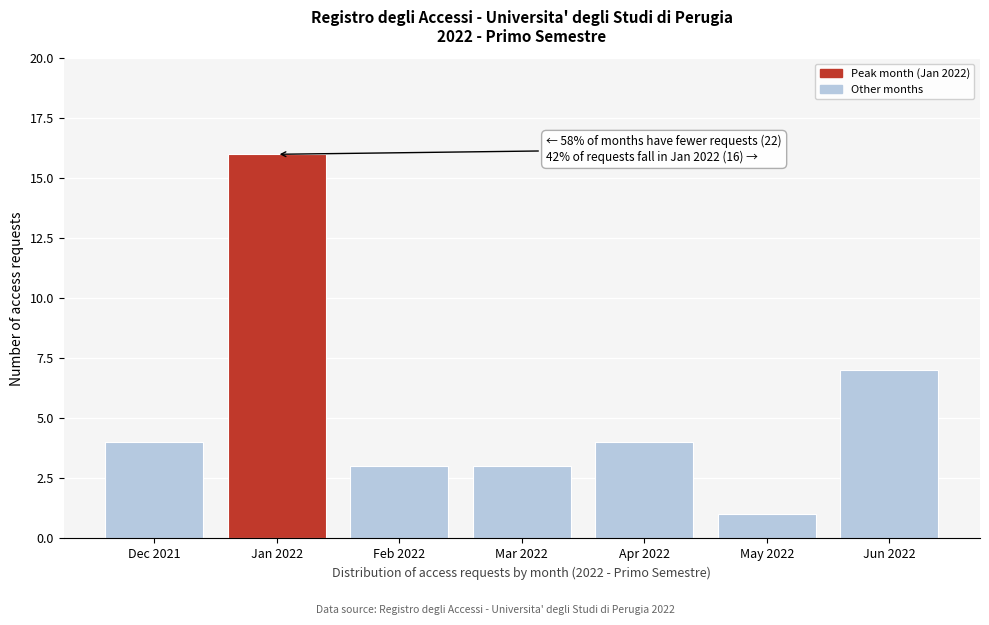

Reading left to right, list all the values displayed in this chart.

4	16	3	3	4	1	7